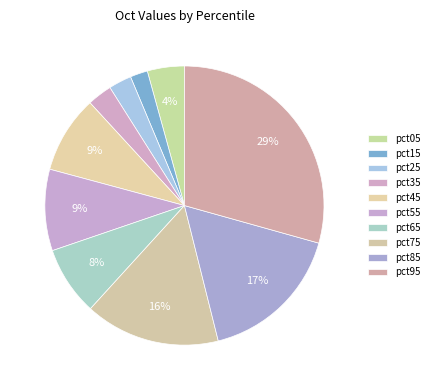

What percentage do pct55 and pct25 together represent?

12.1%